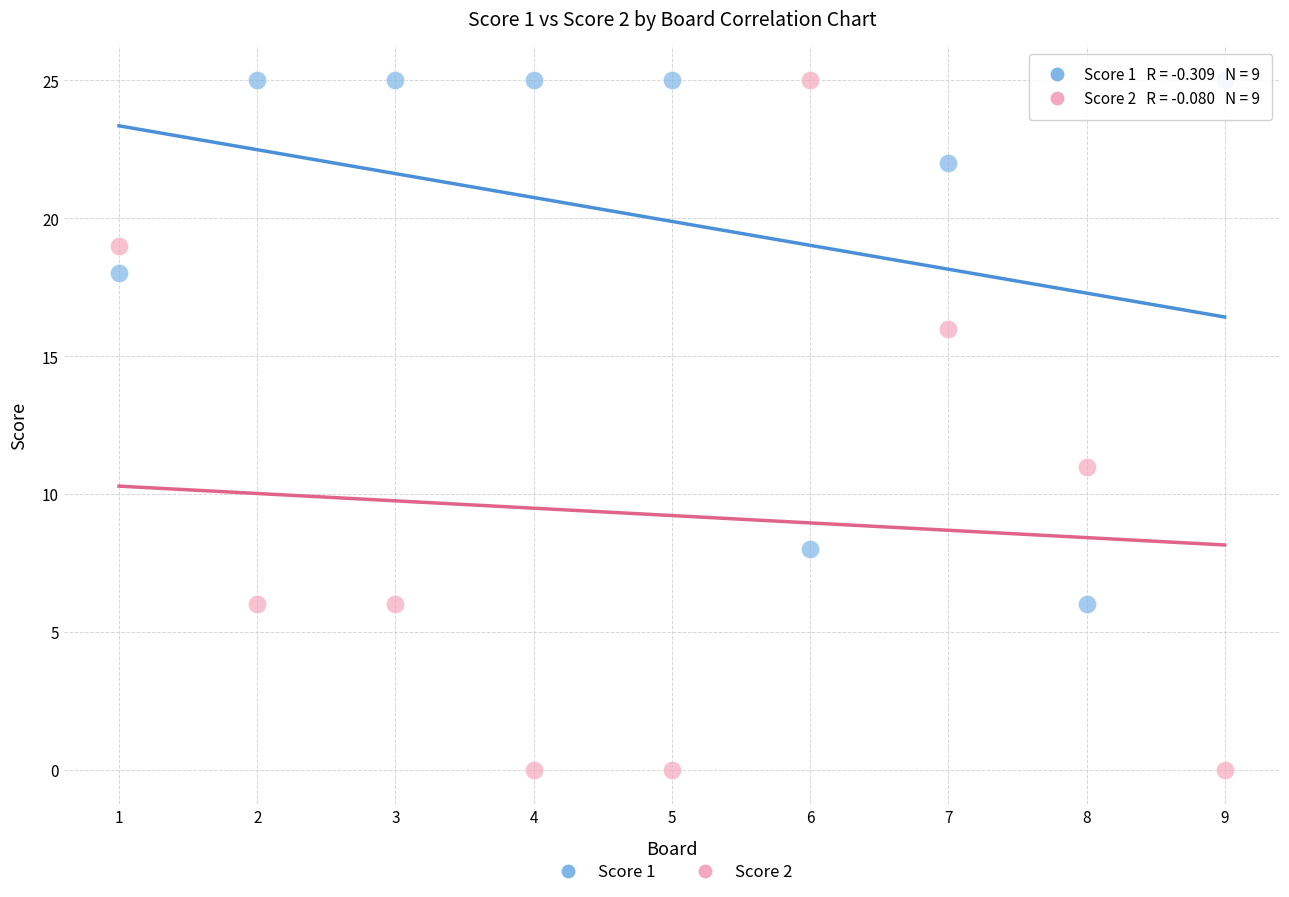

Across all series, what Y value is closest to 12?

11